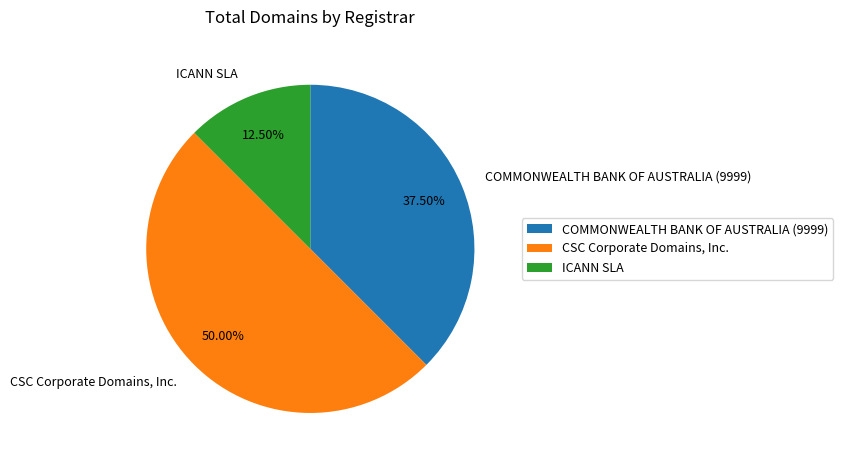

Rank the categories by value from lowest to highest.

ICANN SLA, COMMONWEALTH BANK OF AUSTRALIA (9999), CSC Corporate Domains, Inc.